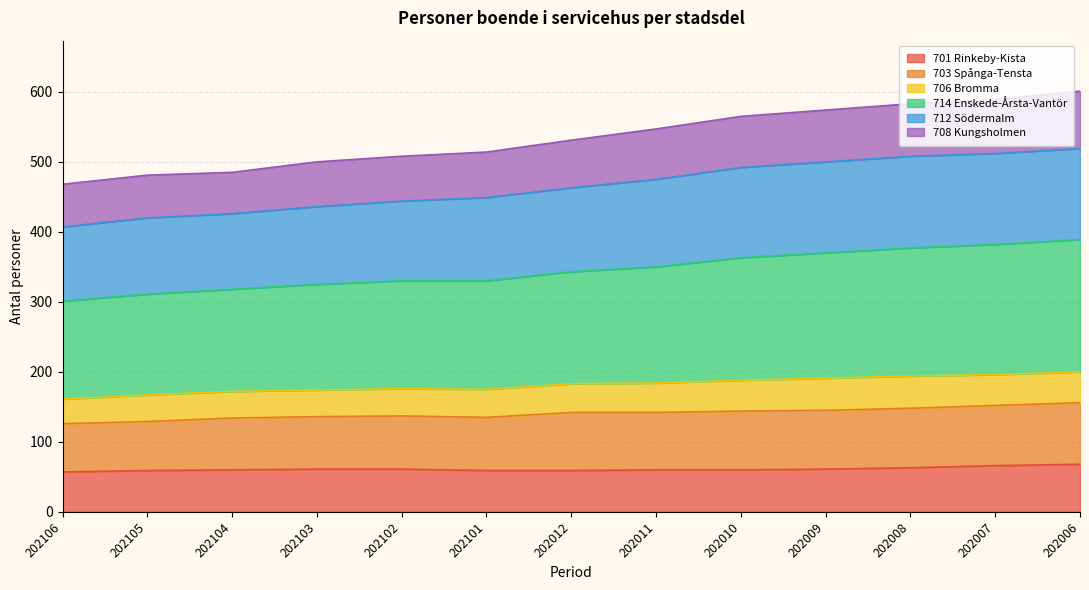

Is the value of 703 Spånga-Tensta at 202106 greater than the value of 714 Enskede-Årsta-Vantör at 202102?

No